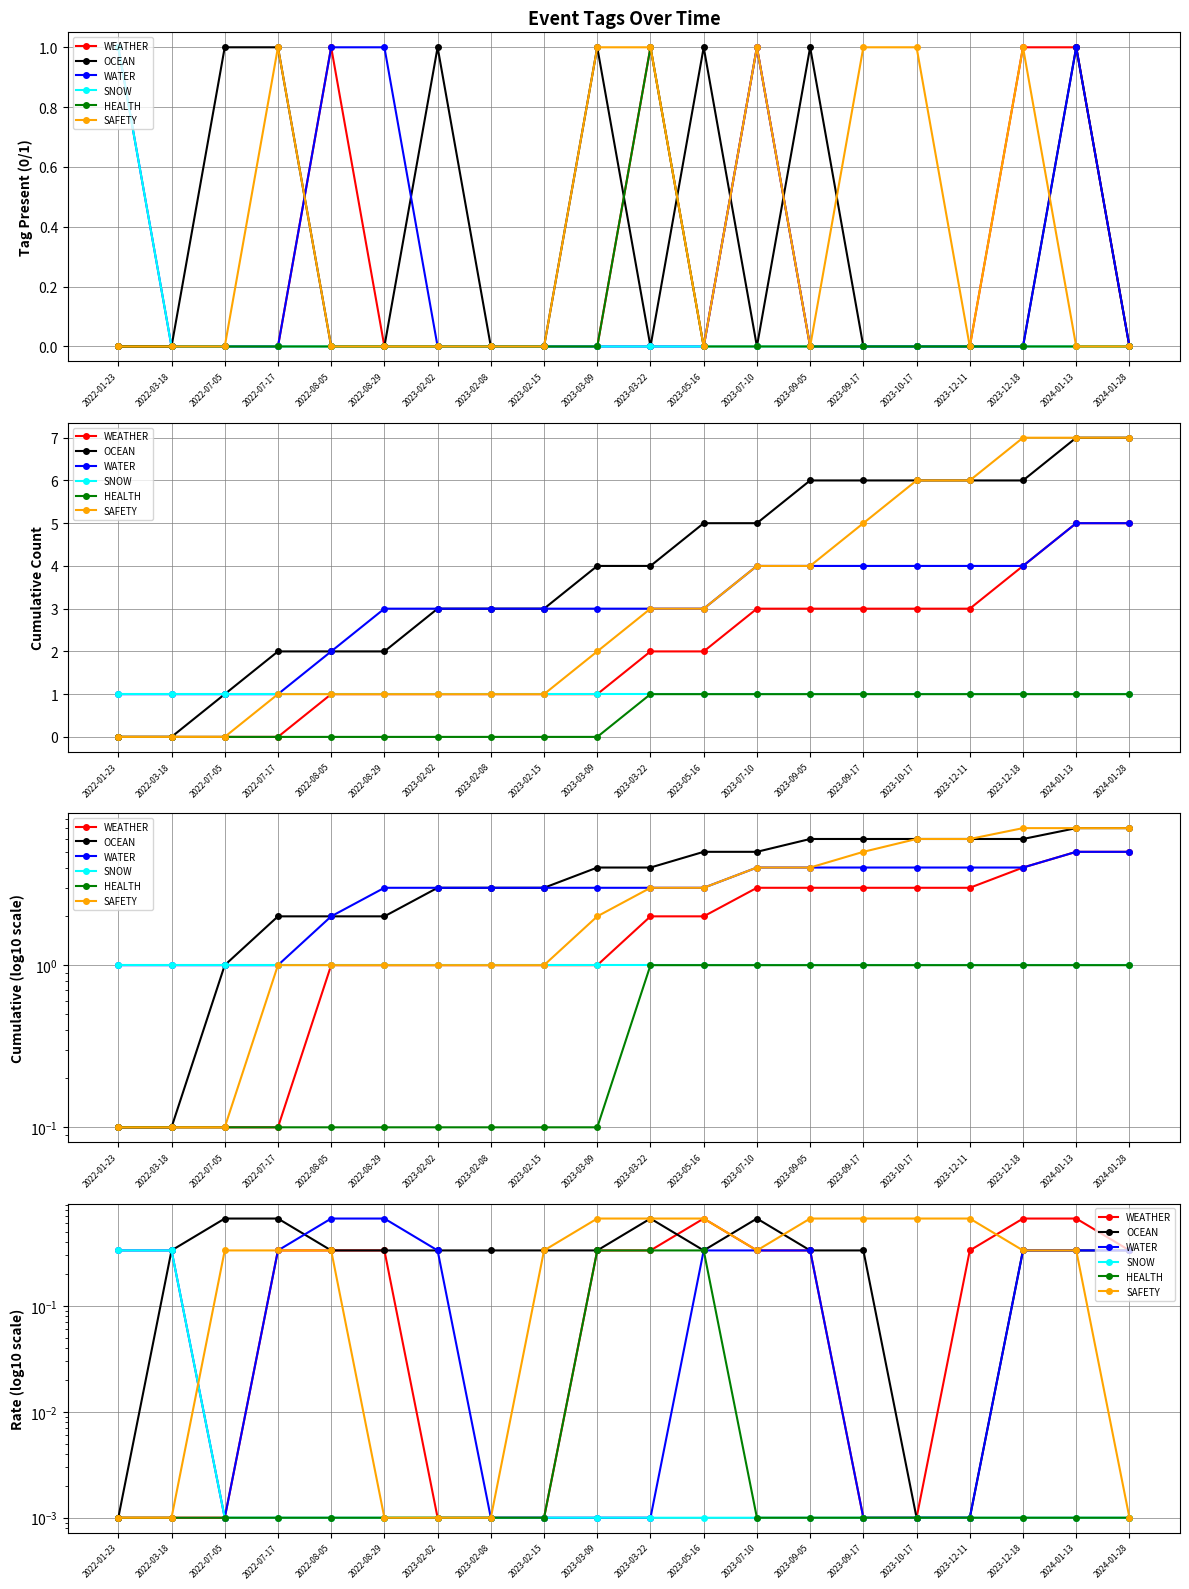

How many intersections are there between SAFETY and WEATHER?

1